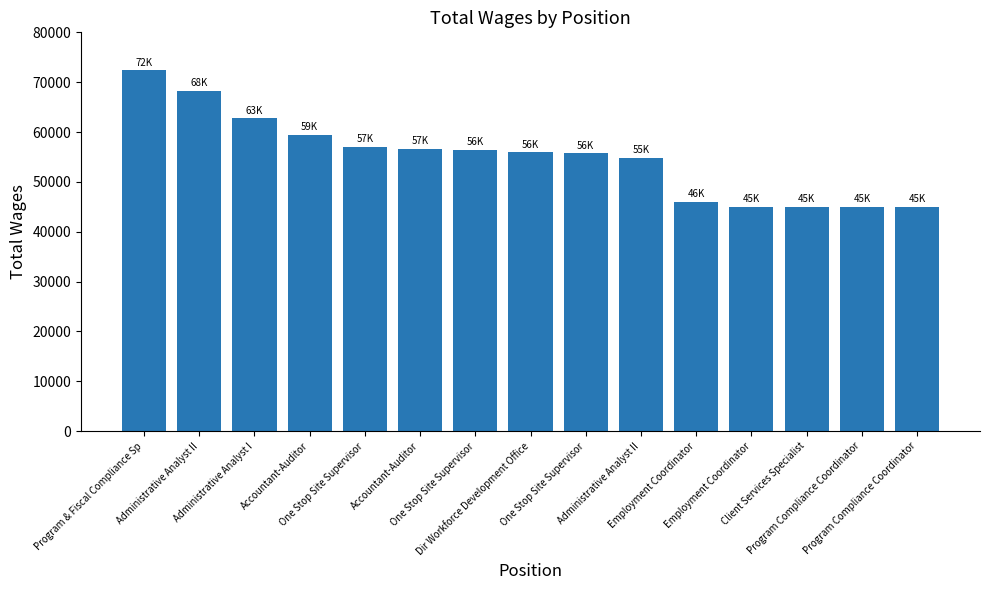

What is the difference between the second highest and minimum values?

23302